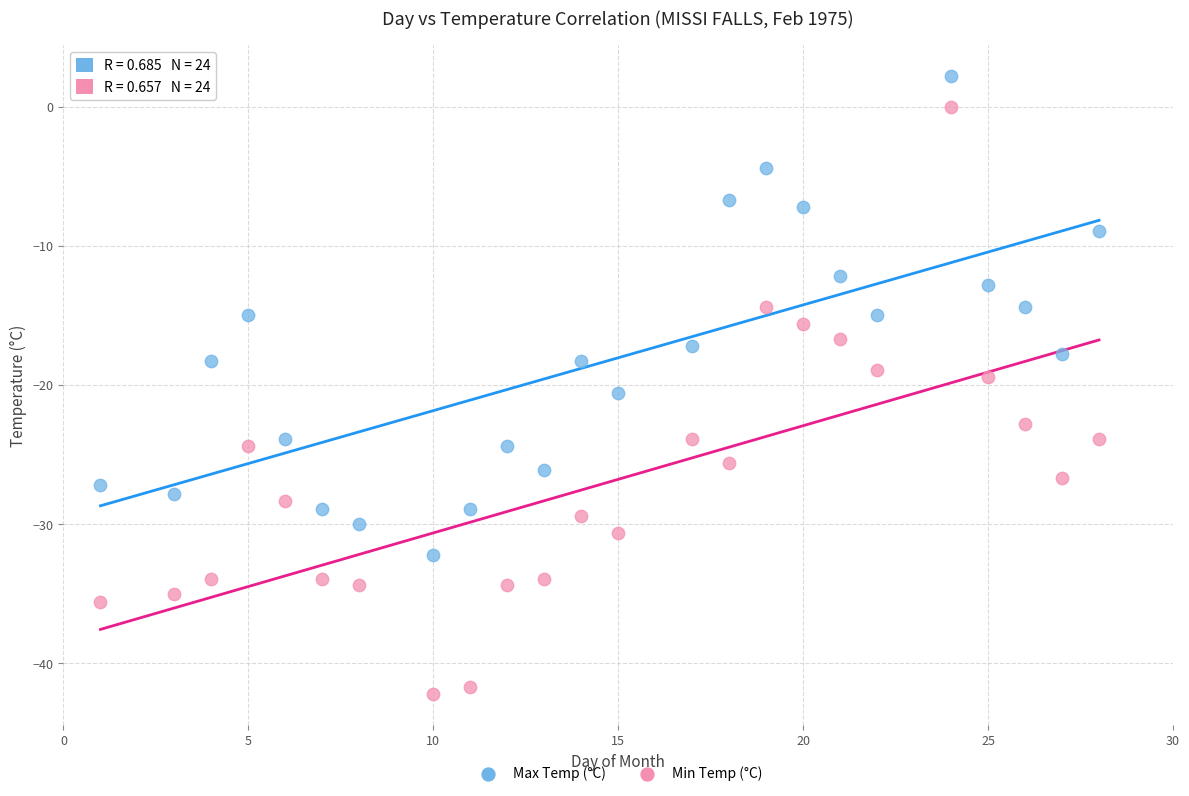

Which series has the widest spread of Y values?

Min Temp (°C)